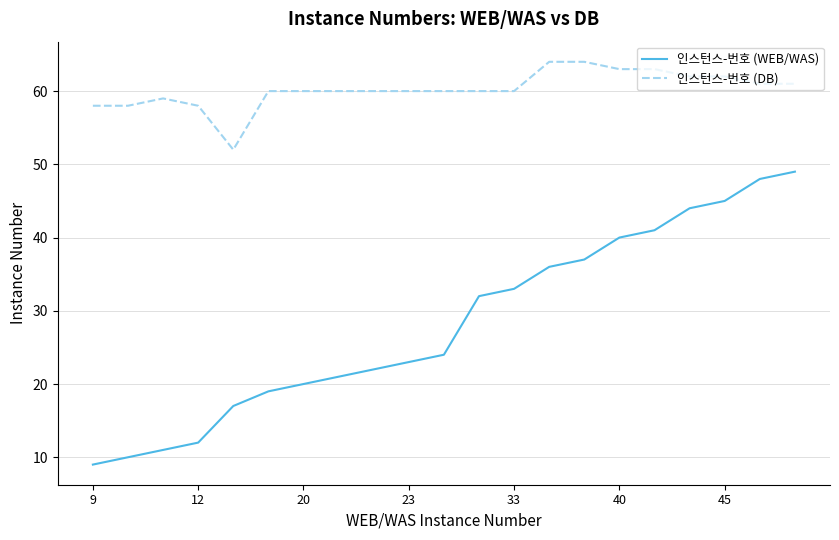

List the series in order of their overall mean, highest first.

인스턴스-번호 (DB), 인스턴스-번호 (WEB/WAS)